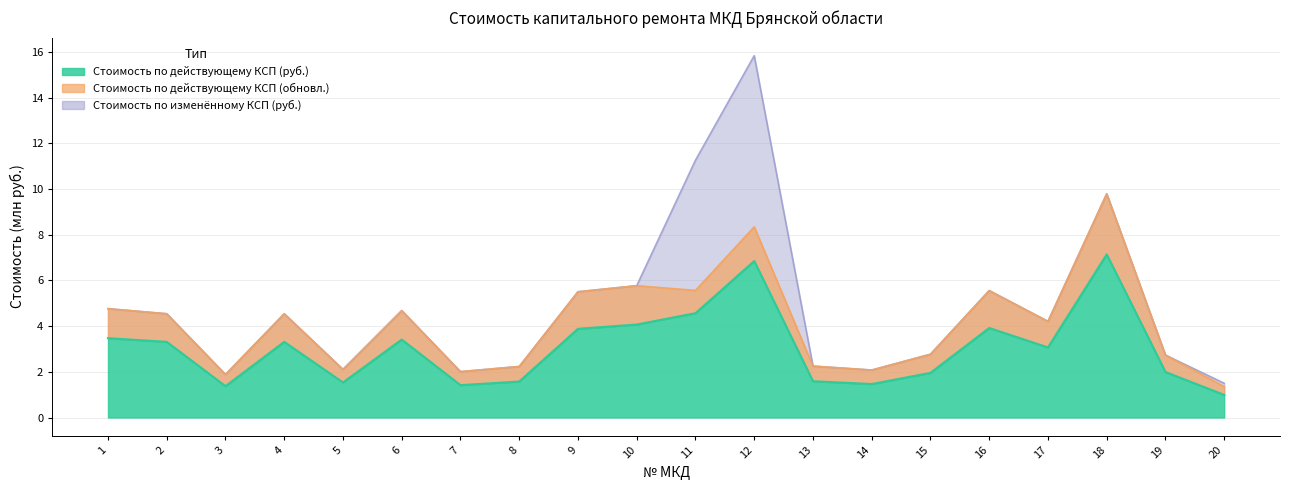

Does the chart have visible grid lines?

Yes